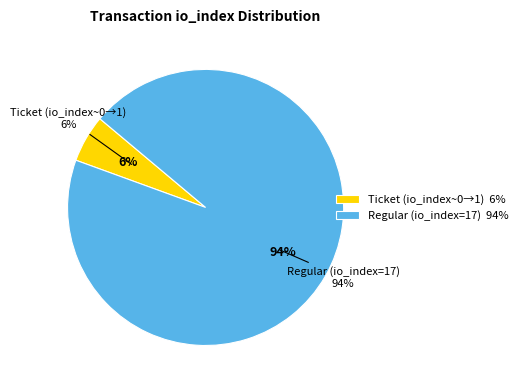

Count the number of slices in the pie.

2